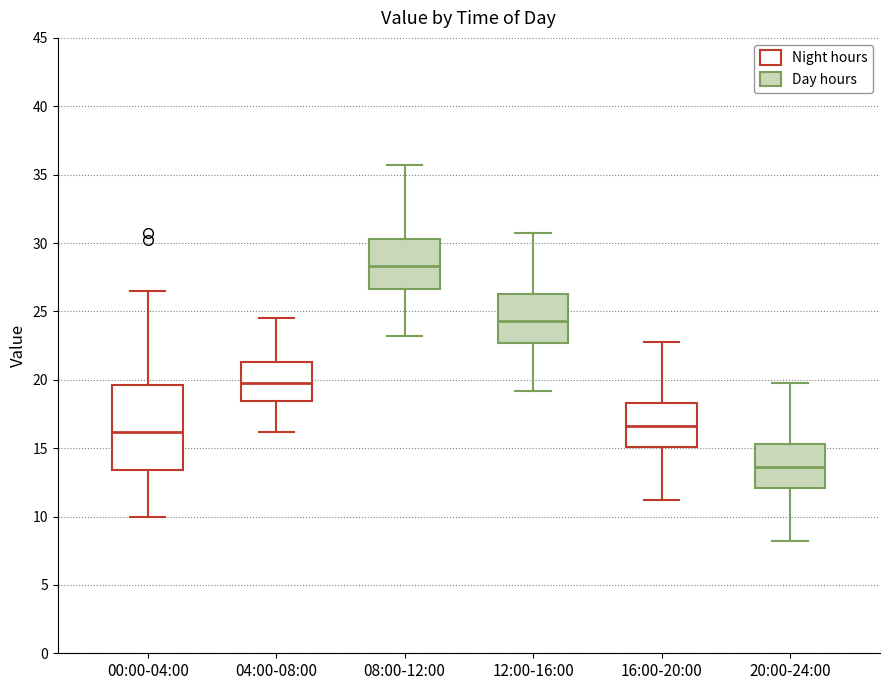

Reading left to right, transcribe this box plot: for each box, give where its median line is, the range the box spans, and where its two whiskers end, as read against the y-axis. The values are not printed on the chart, so give them approximately, as read against the axis.

00:00-04:00: median 16.0, box 13.5 to 19.5, whiskers 10.0 to 26.5
04:00-08:00: median 20.0, box 18.5 to 21.5, whiskers 16.0 to 24.5
08:00-12:00: median 28.5, box 26.5 to 30.5, whiskers 23.0 to 35.5
12:00-16:00: median 24.5, box 22.5 to 26.5, whiskers 19.0 to 30.5
16:00-20:00: median 16.5, box 15.0 to 18.5, whiskers 11.0 to 22.5
20:00-24:00: median 13.5, box 12.0 to 15.5, whiskers 8.0 to 19.5